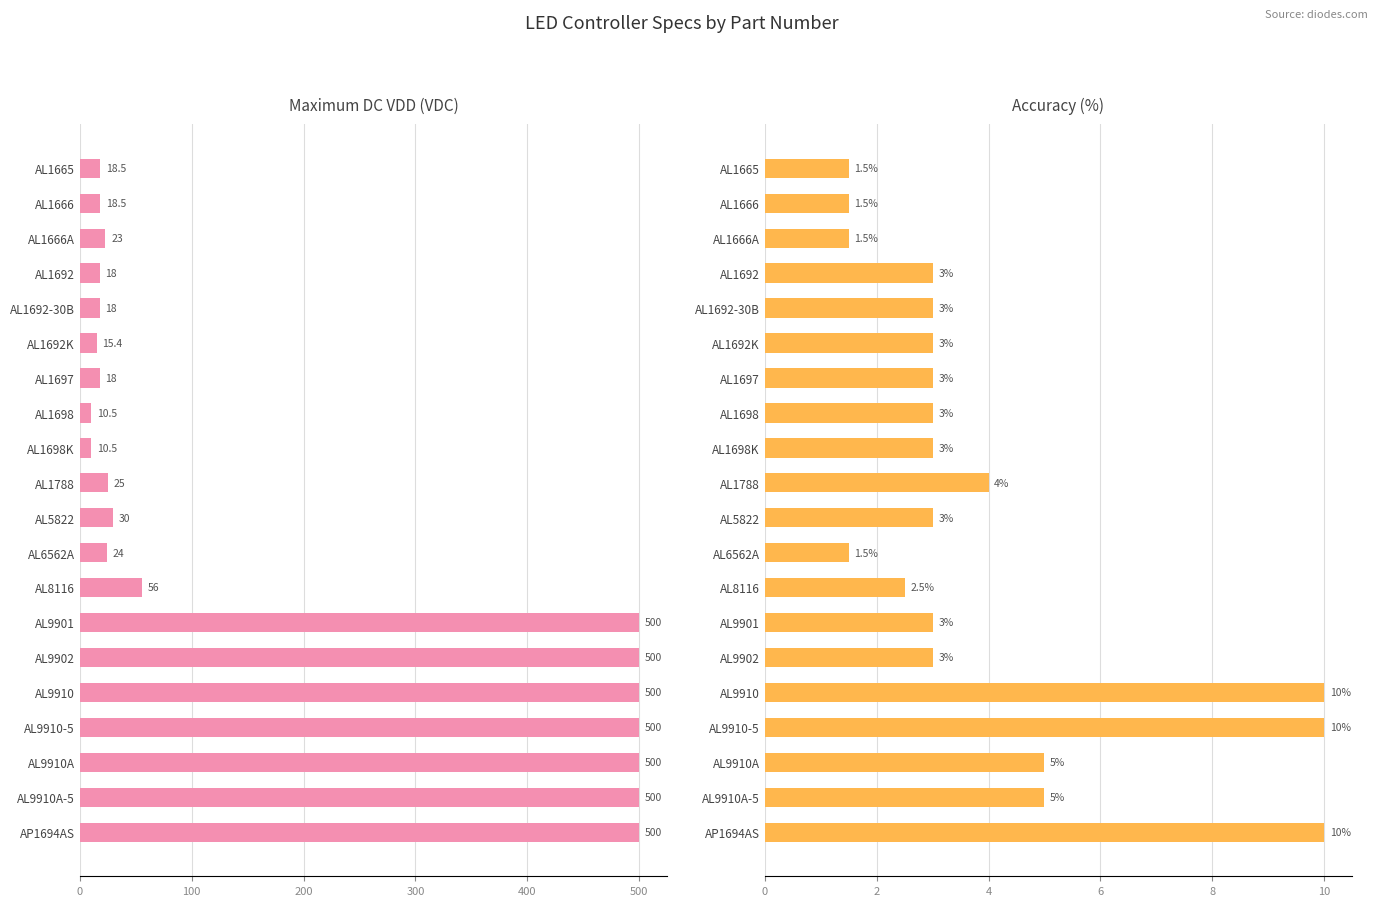

What are all the series names shown in the legend?

Maximum DC VDD (VDC), Accuracy (%)